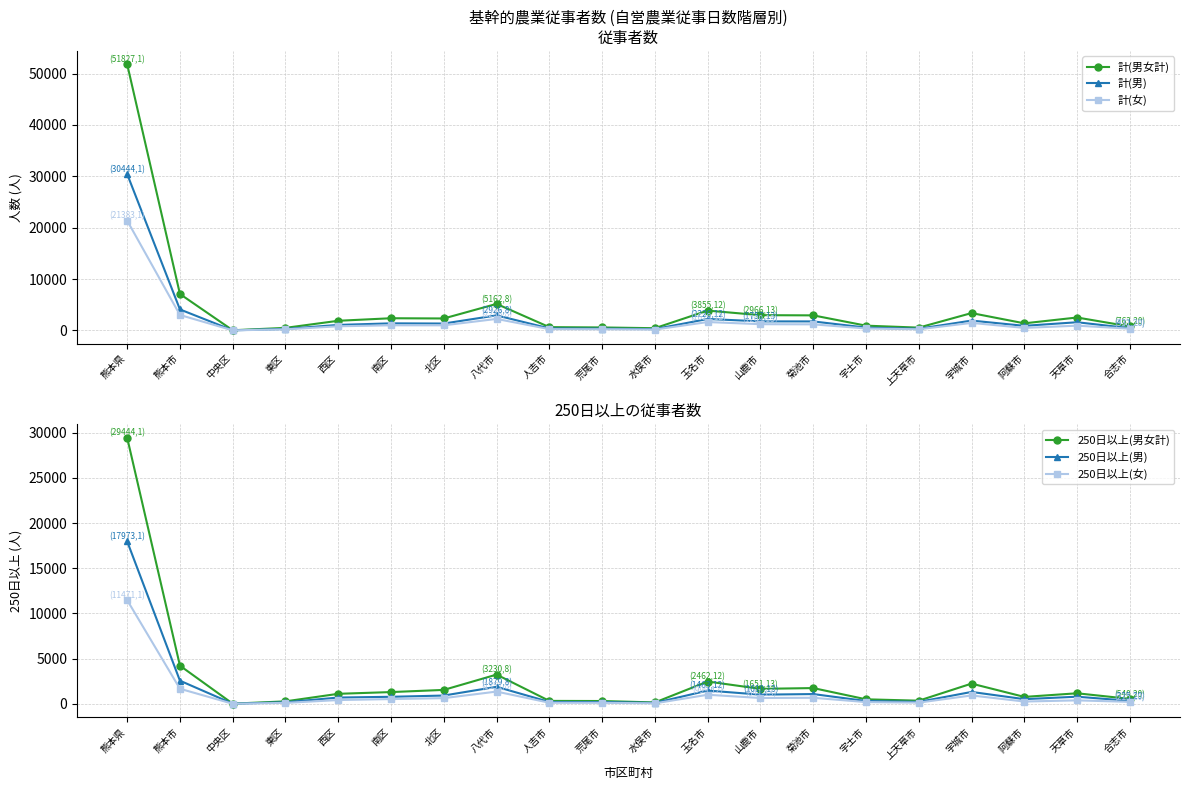

At 上天草市, list the series in order from smallest to largest.

250日以上(女), 250日以上(男), 計(女), 計(男), 250日以上(男女計), 計(男女計)